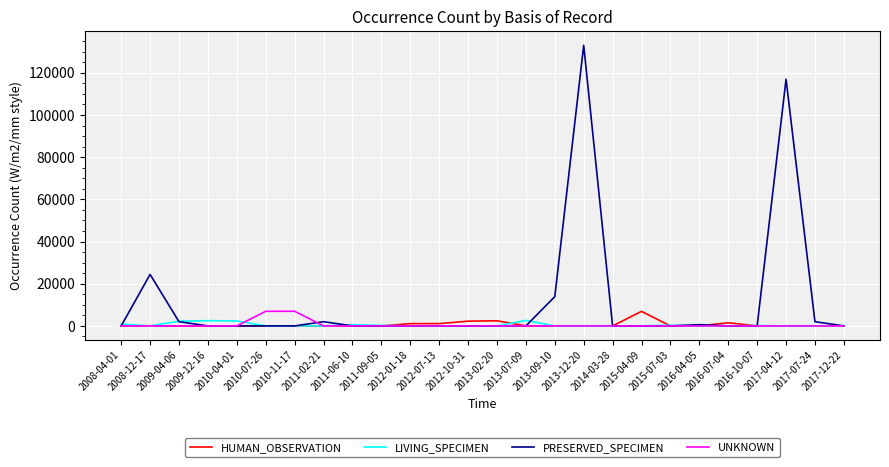

What is the greatest value displayed?

133064